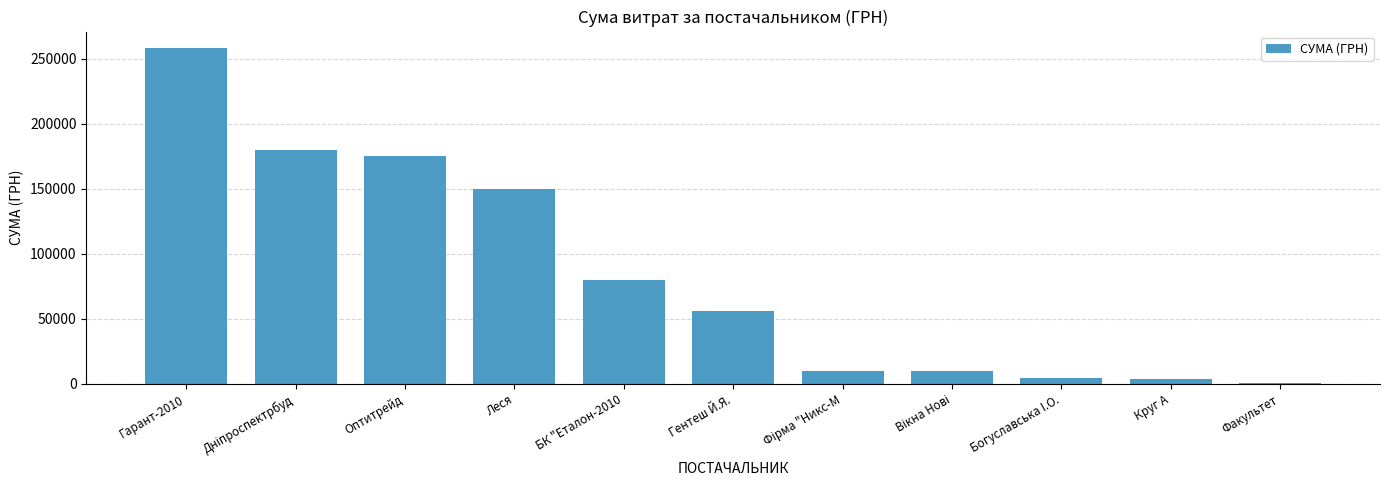

The chart shows a value of 32232.3 at Гентеш Й.Я.. True or false?

False